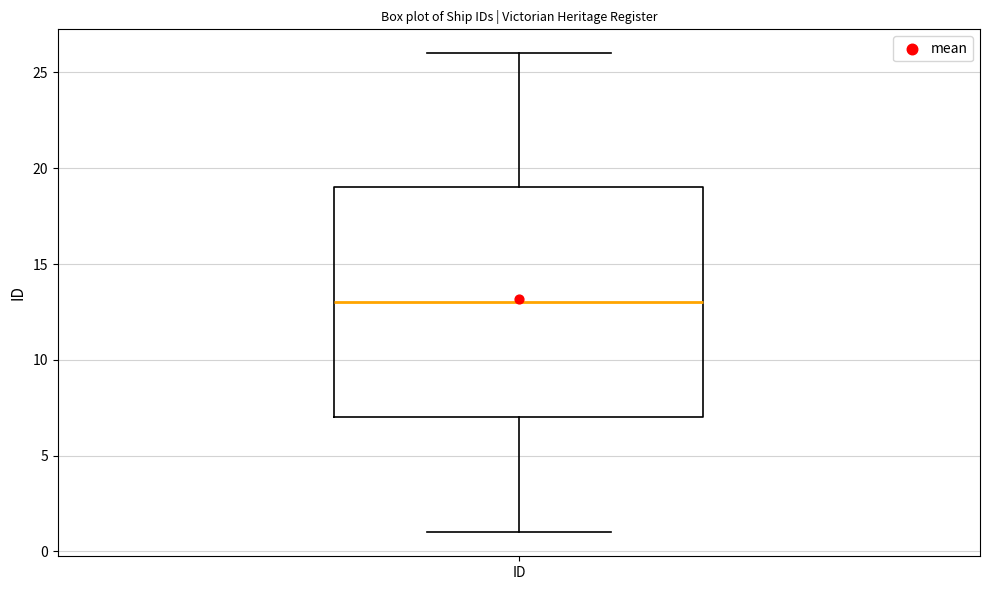

Read this box plot against the y-axis: the position of the median line, the range covered by the box, and the ends of both whiskers. The values are not printed on the chart, so give them approximately, as read against the axis.

median 13, box 7 to 19, whiskers 1 to 26